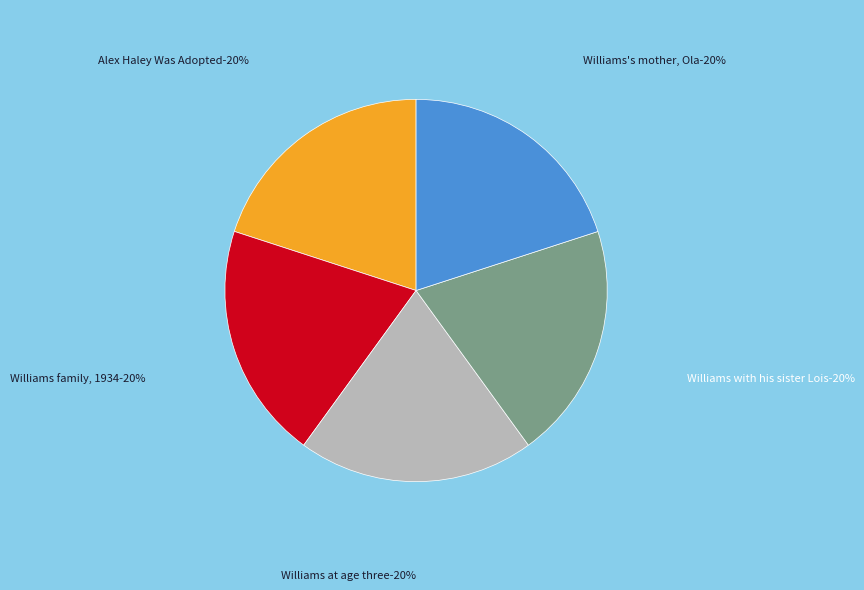

Rank the categories by value from highest to lowest.

Photograph of the Williams family, 1934, Williams's mother, Ola. 1938., Williams with his sister Lois. 1927., Williams at age three, in Syracuse, N.Y., Alex Haley Was Adopted